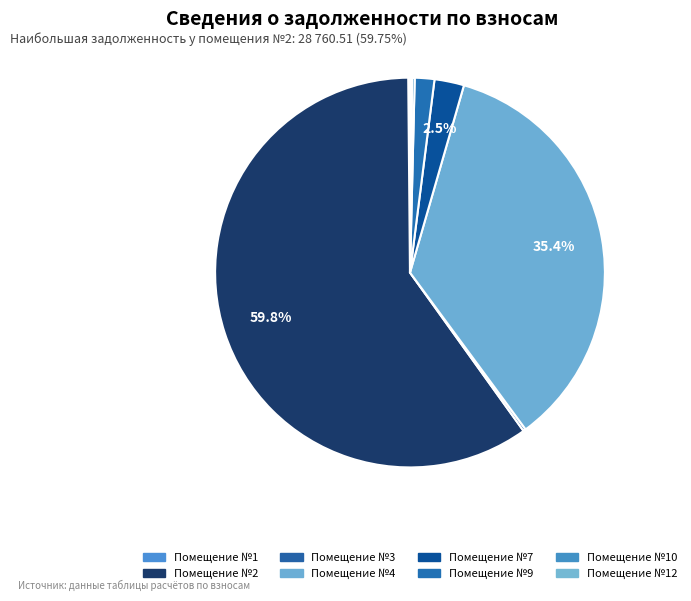

How many slices are in this pie chart?

8